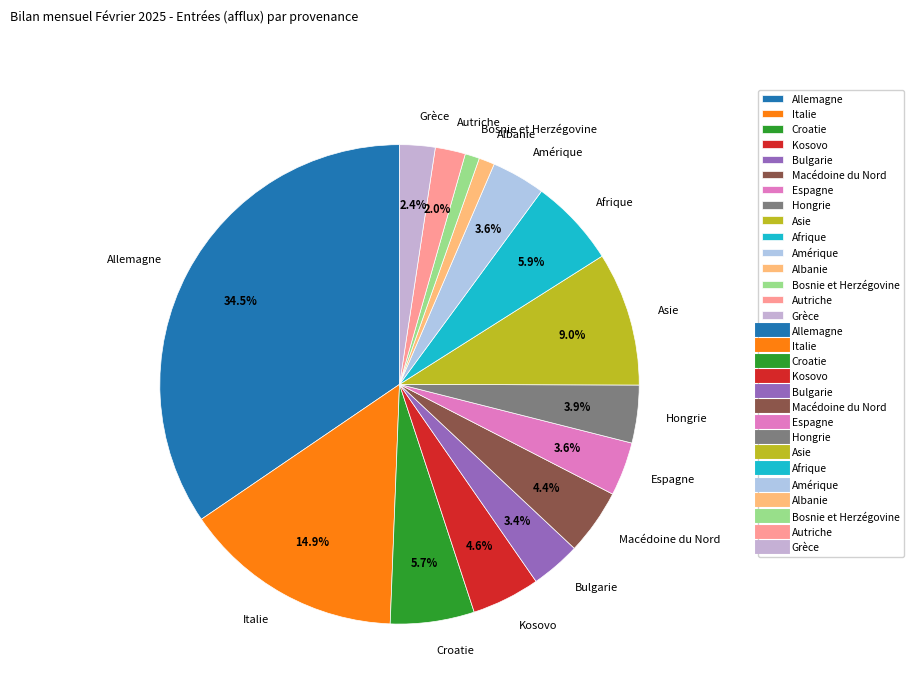

Does any single category account for the majority?

No